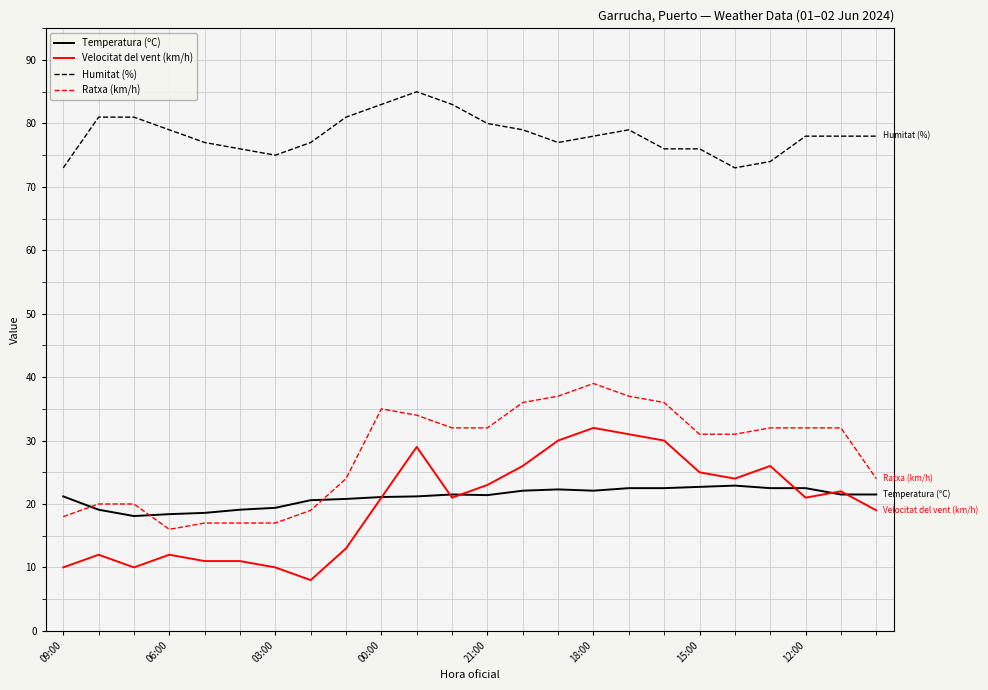

True or false: Velocitat del vent (km/h) and Humitat (%) cross at least once.

False